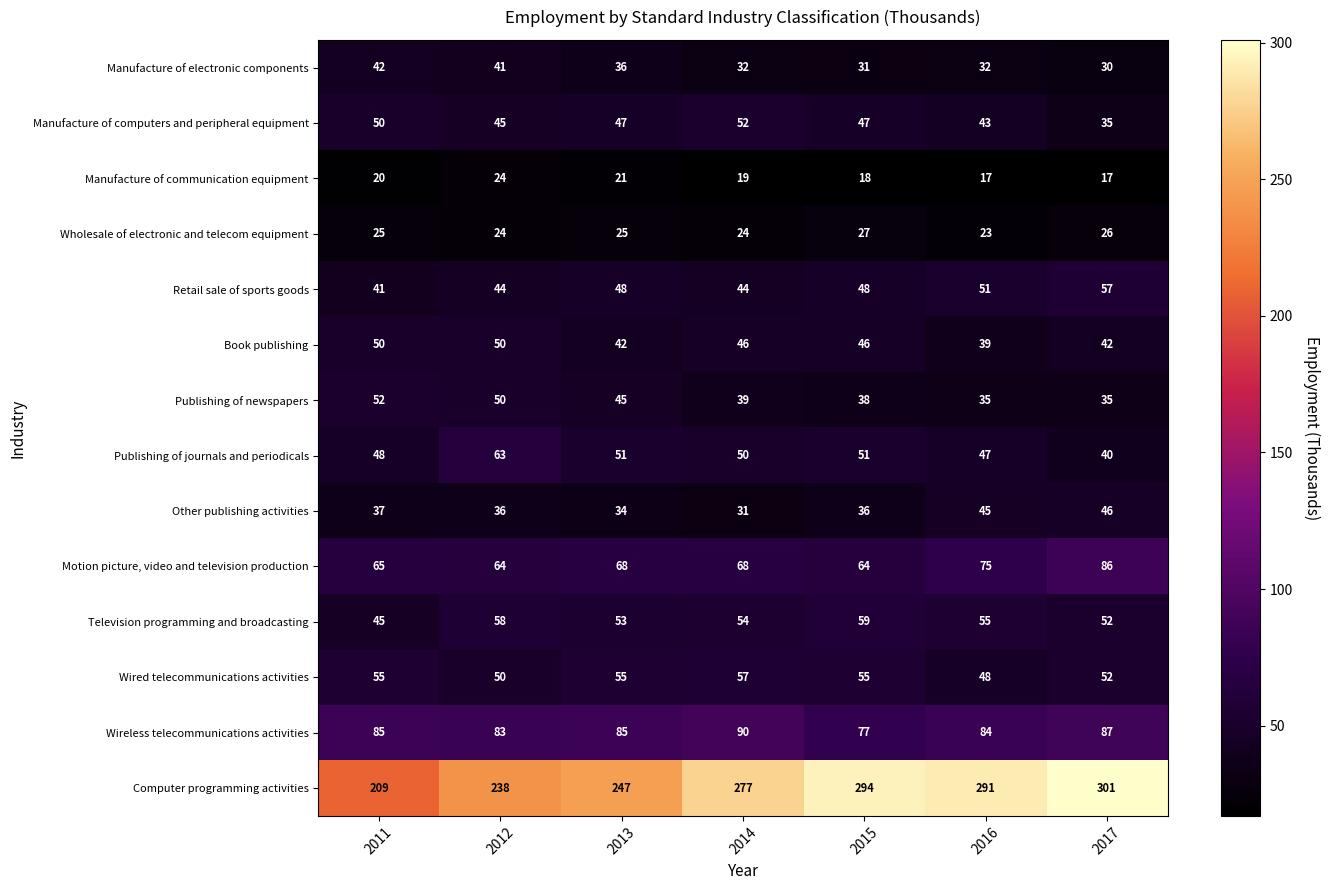

How many categories are shown in the chart?

7